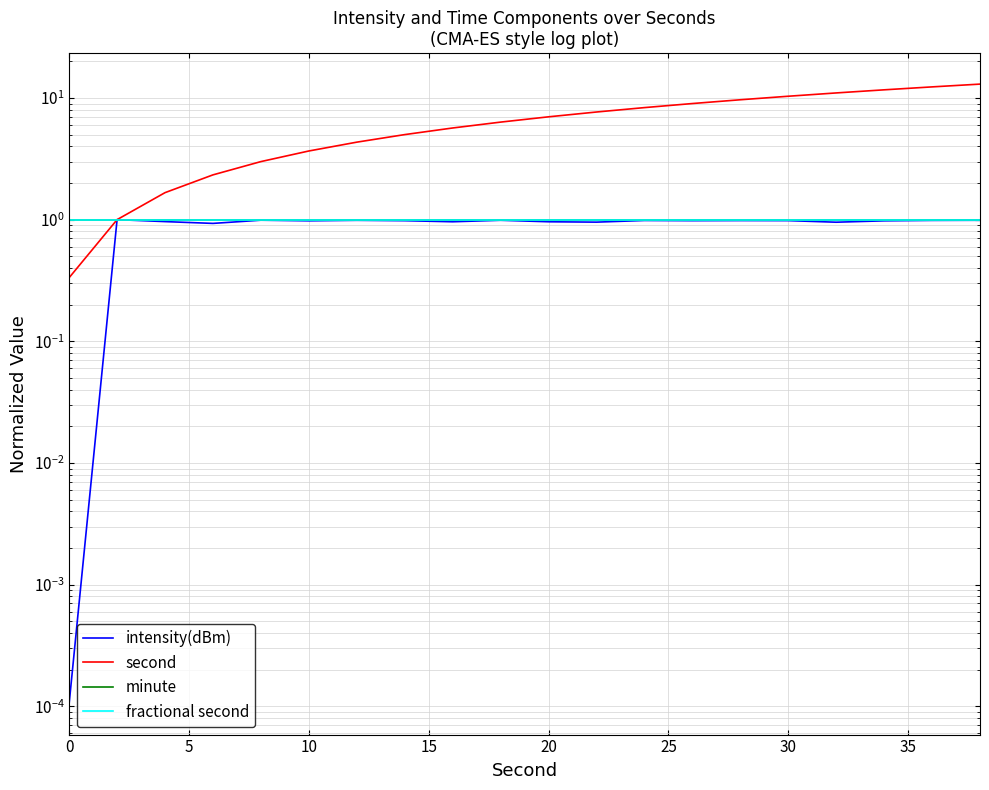

True or false: minute has more than 1 points higher than both neighbors.

False